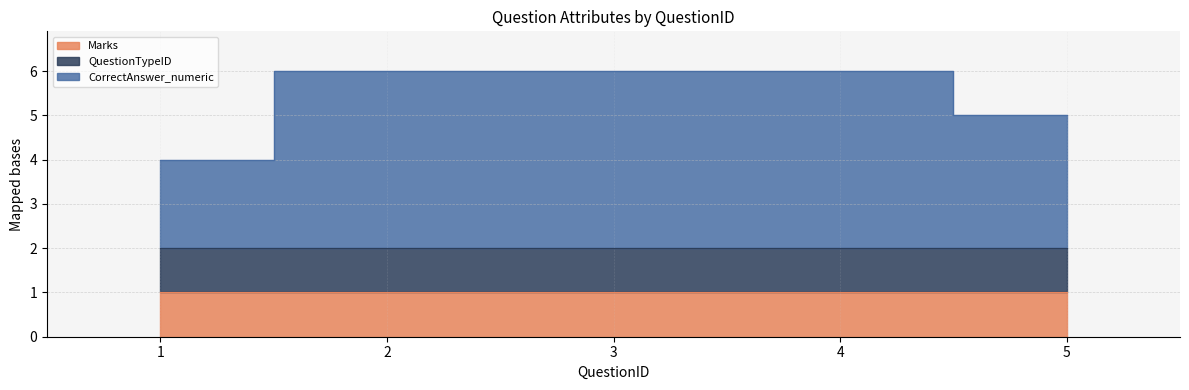

The value of QuestionTypeID at 5 is 2. True or false?

False